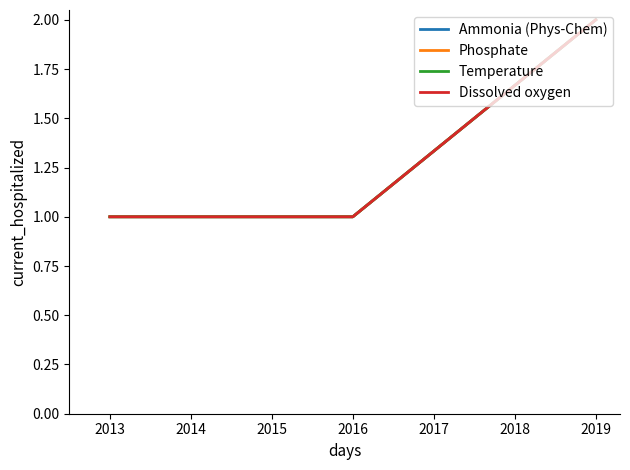

Is this an area chart (filled region under the line)?

No